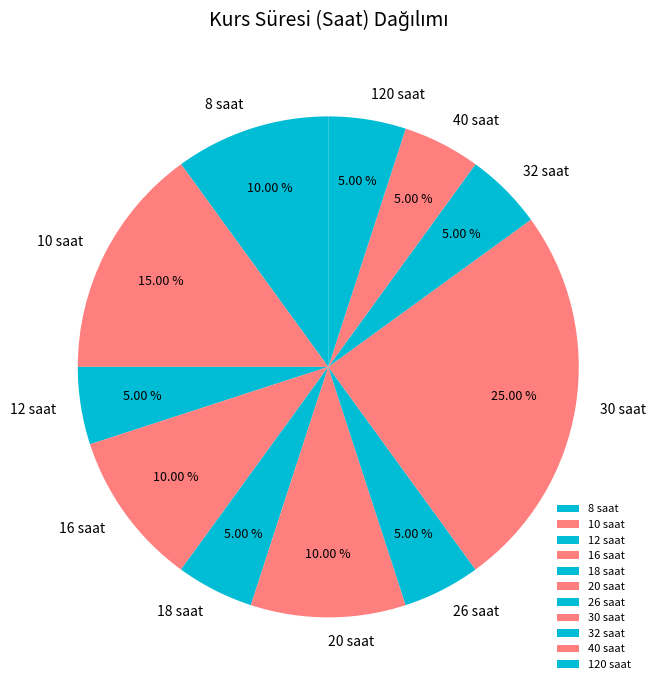

What is the ratio of the value at 32 saat to the value at 26 saat?

1.0